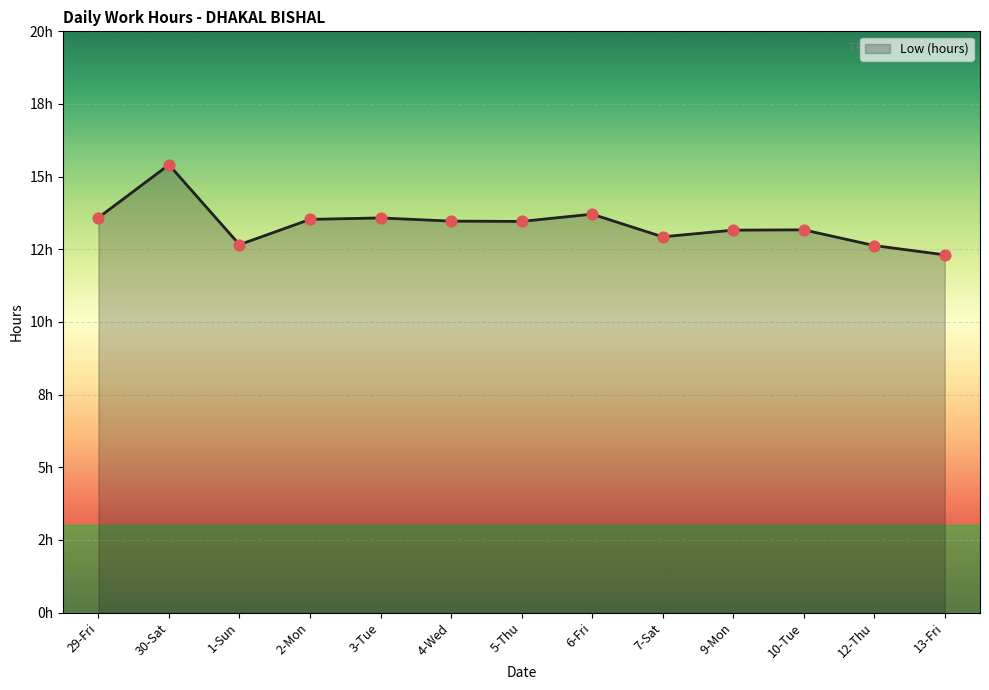

Between 3-Tue and 12-Thu, which is larger?

3-Tue